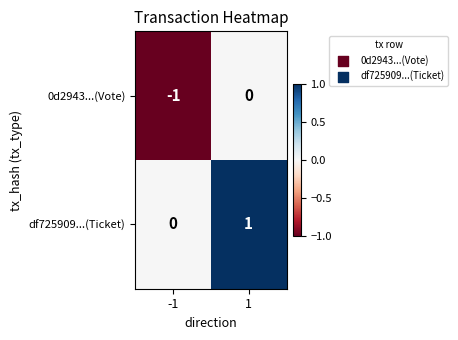

True or false: df725909...(Ticket) has a value of 1 at 1.

True